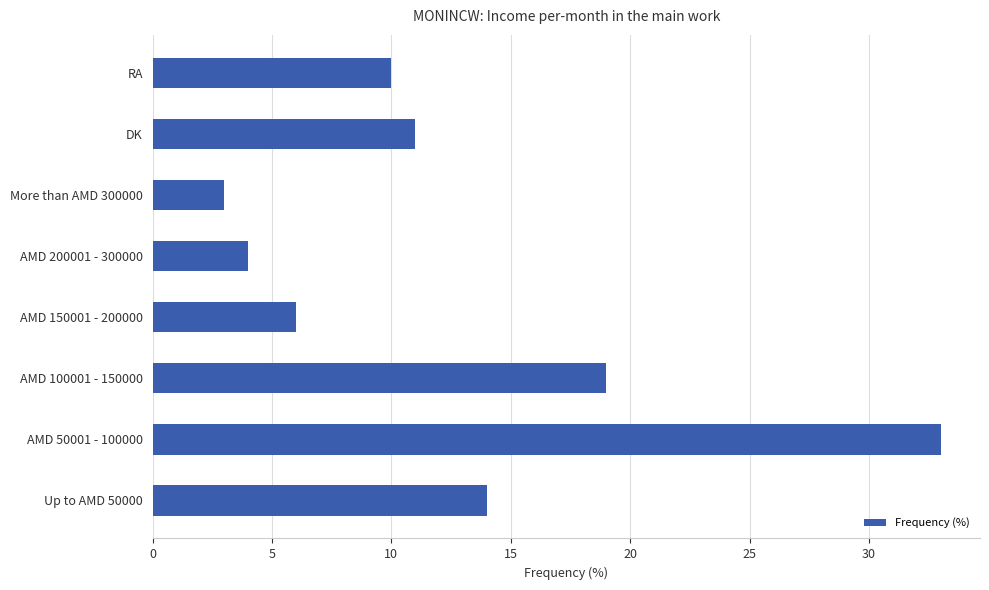

What is the sum of the values at Up to AMD 50000 and More than AMD 300000?

17